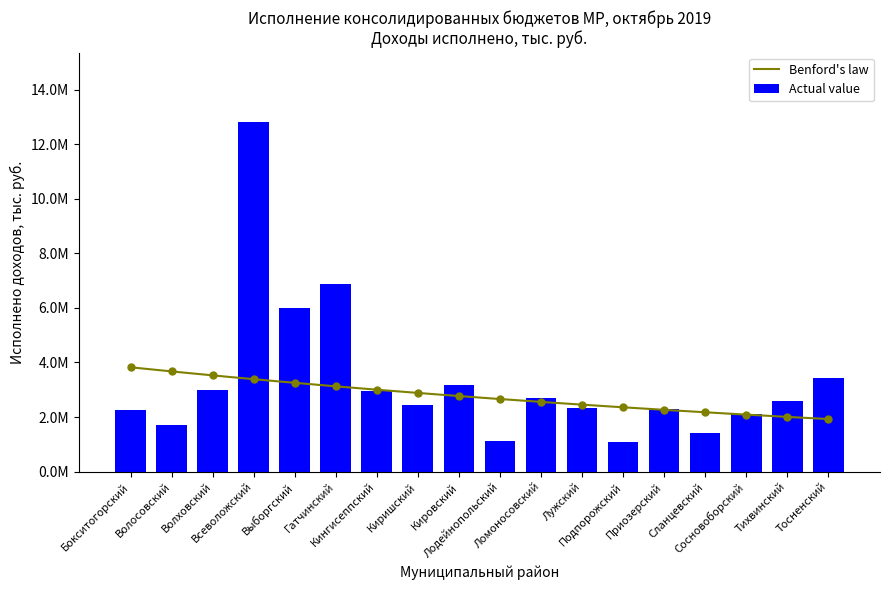

What is the maximum value shown in the chart?

12796279.7